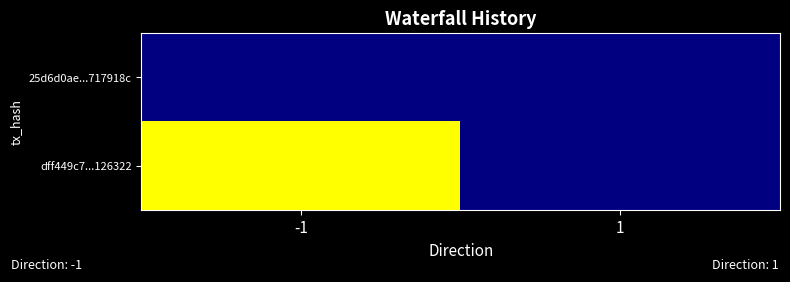

Which series has the largest total across all categories?

dff449c7...126322